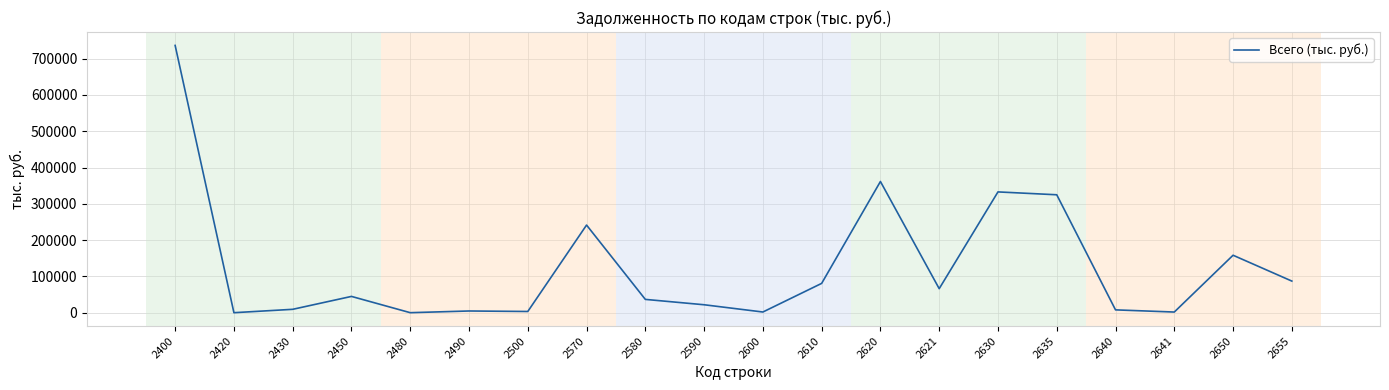

What is the minimum value shown in the chart?

101